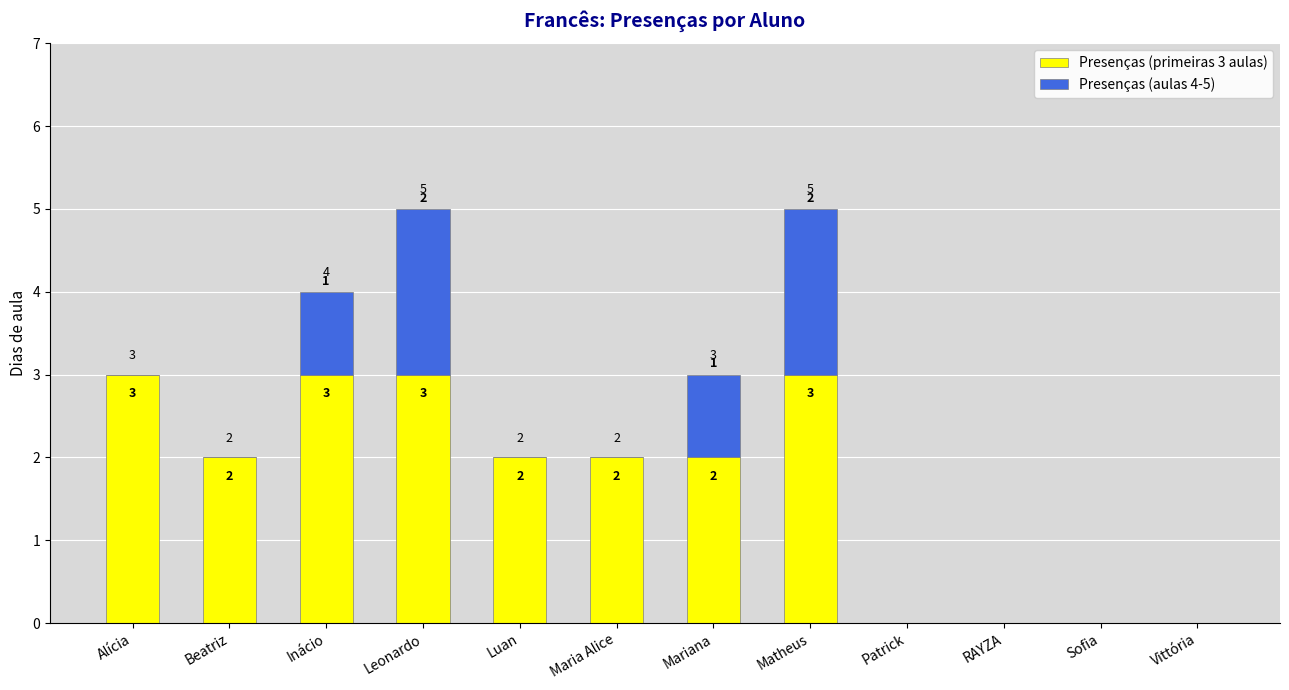

What is the sum of all Presenças (primeiras 3 aulas) values?

20